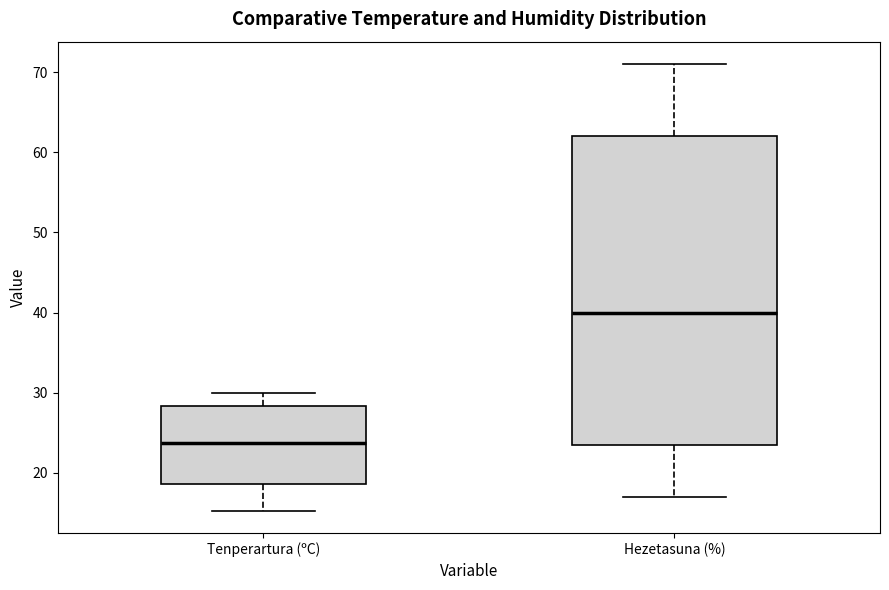

Where is the upper edge of the box for Tenperartura (ºC) on the y-axis? The values are not printed on the chart, so give them approximately, as read against the axis.

28